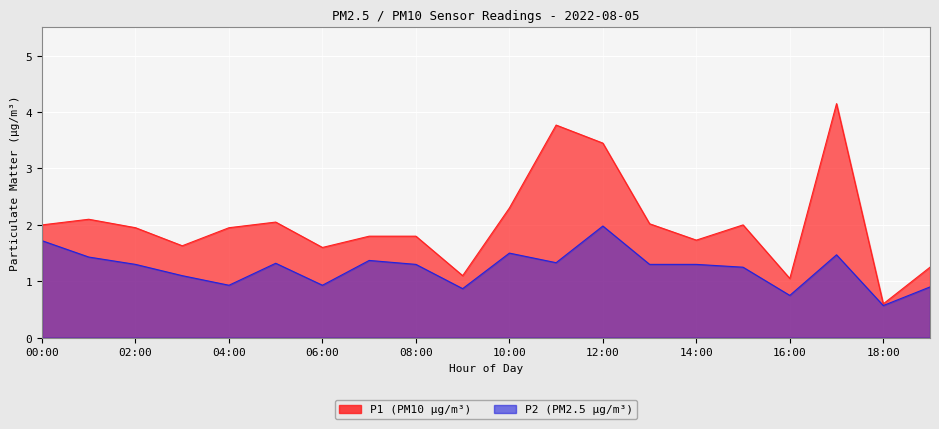

How many data points does each series have?

20